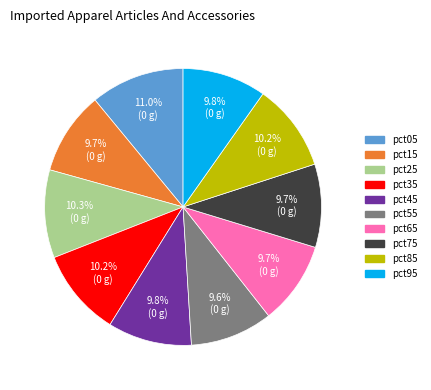

What percentage is the pct05 slice, to the nearest percent?

11%